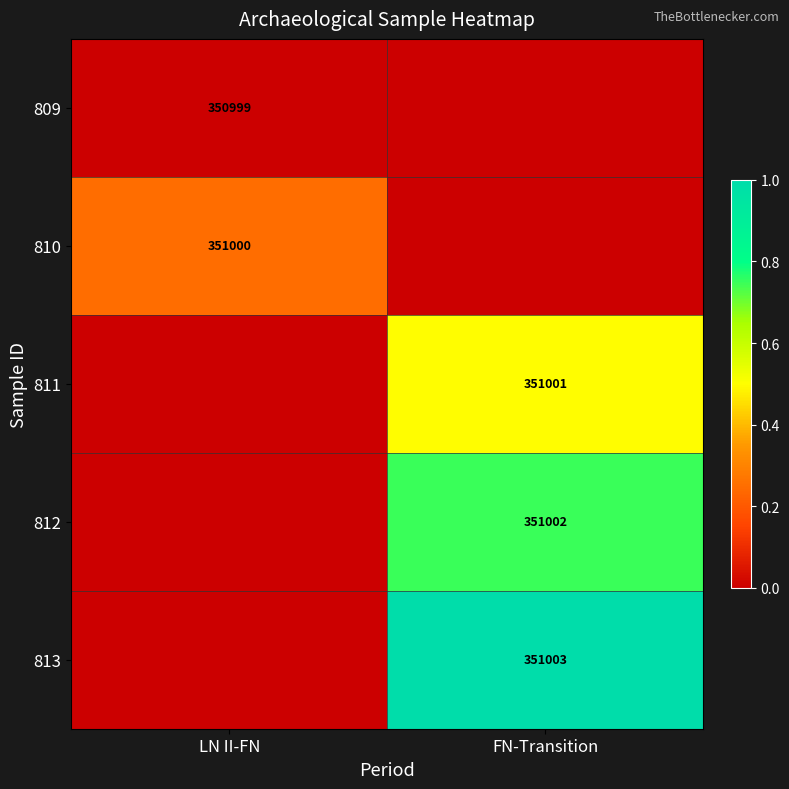

The 813 series shows 595579.4 at FN-Transition. True or false?

False